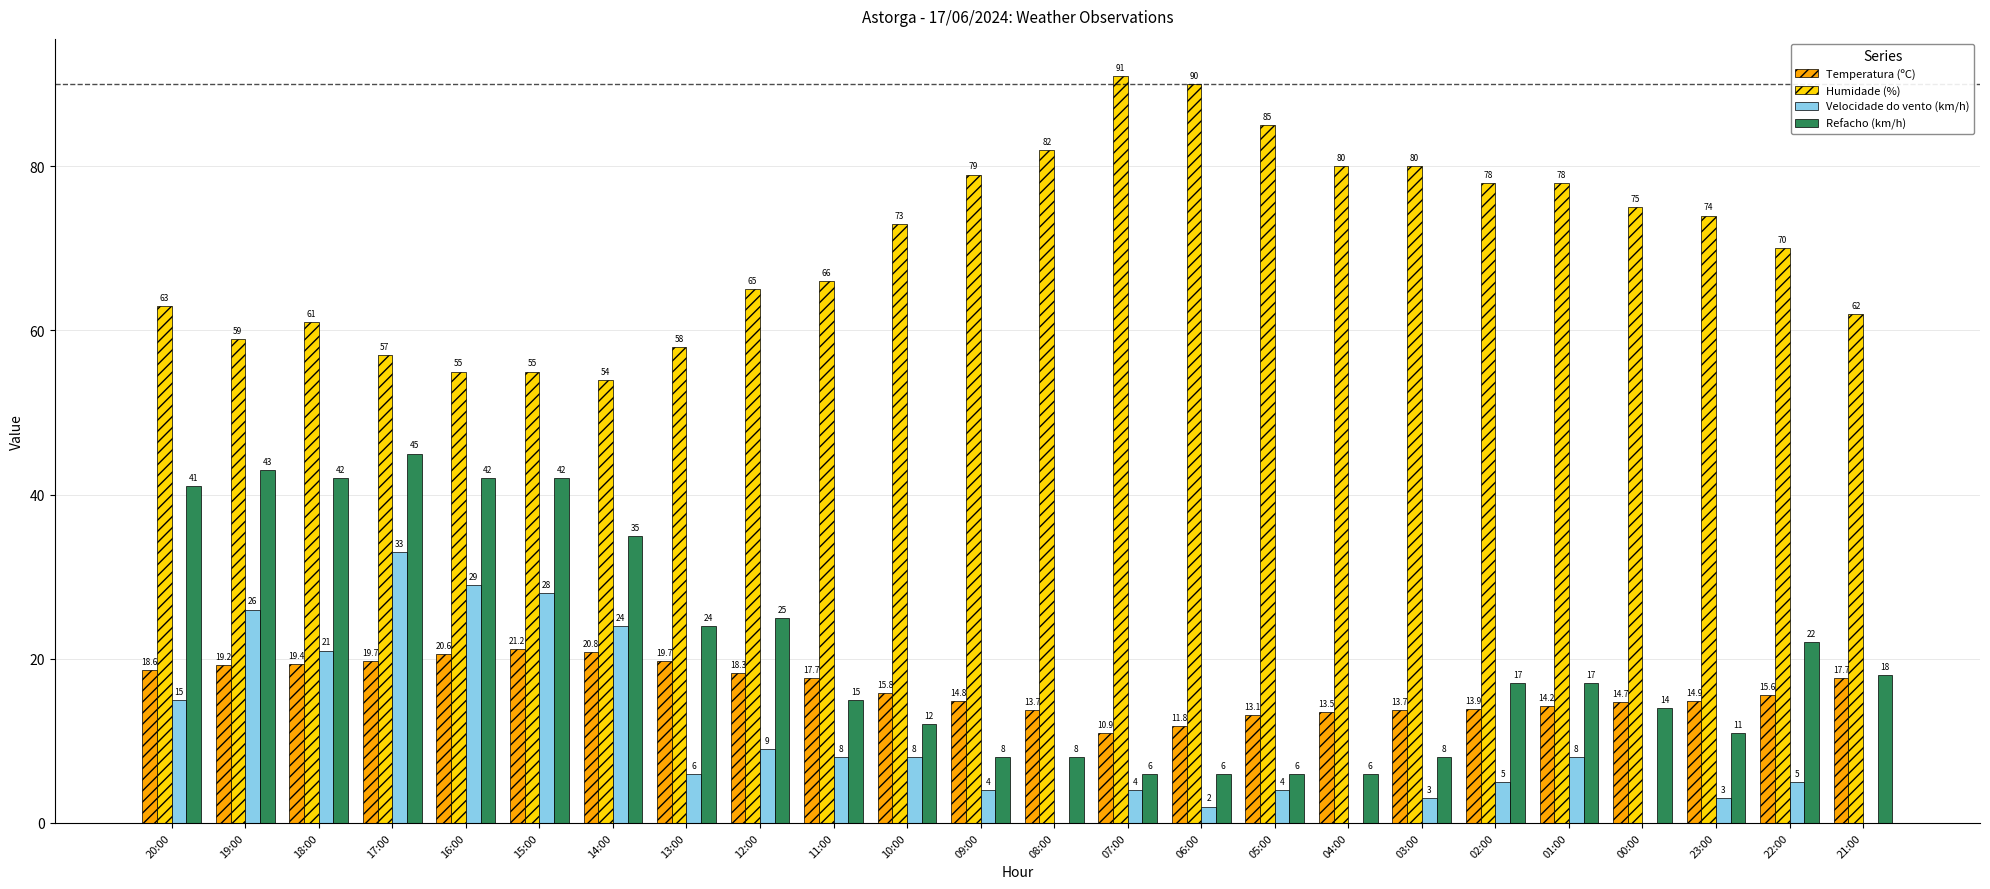

What is the sum of all Velocidade do vento (km/h) values?

245.0